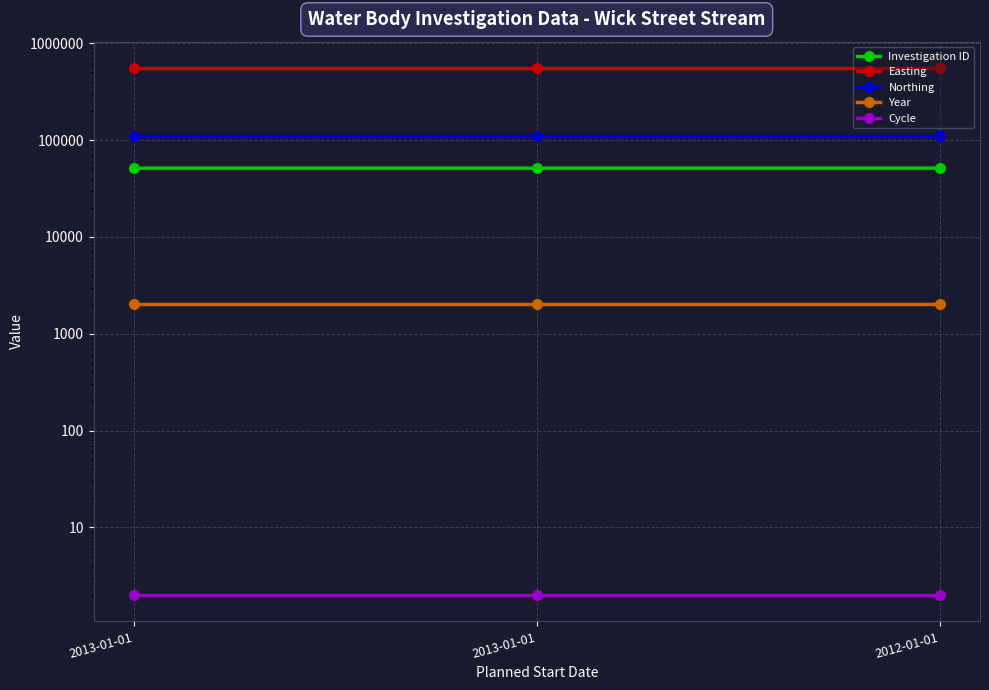

True or false: Cycle has a value of 3 at 2012-01-01.

False